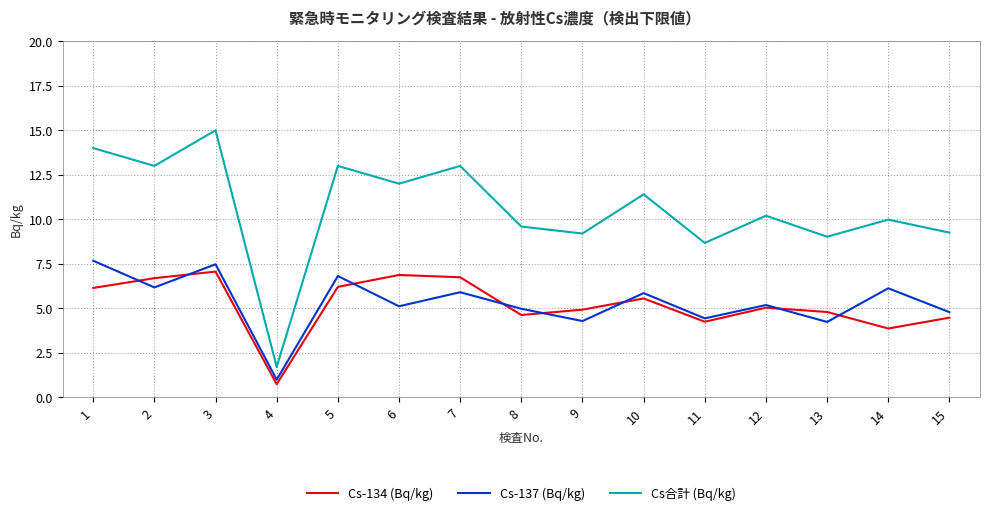

True or false: Cs-137 (Bq/kg) and Cs合計 (Bq/kg) intersect in this chart.

False